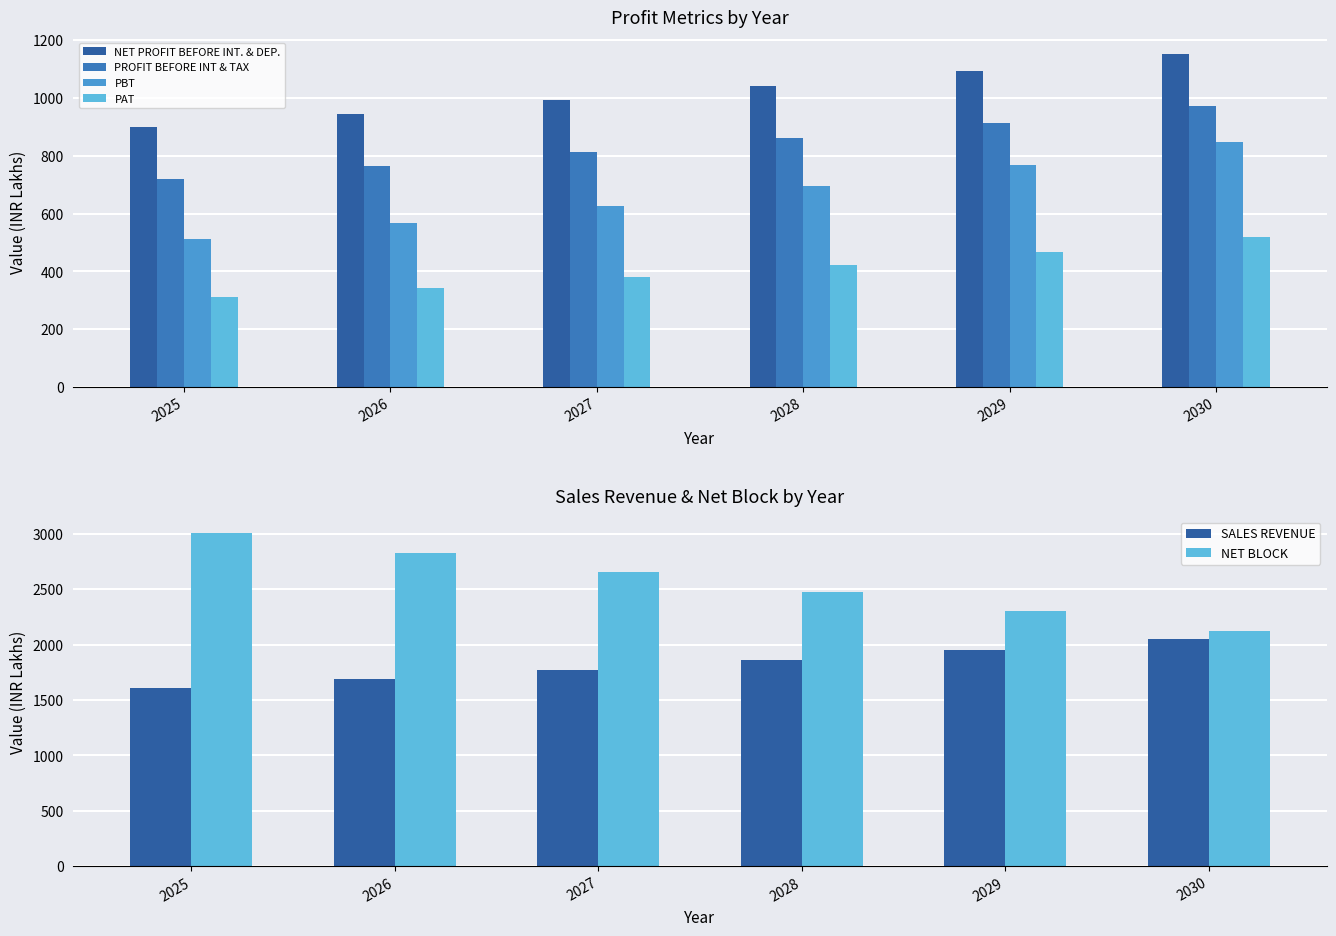

Is the value of NET PROFIT BEFORE INT. & DEP. at 2027 greater than the value of PBT at 2030?

Yes